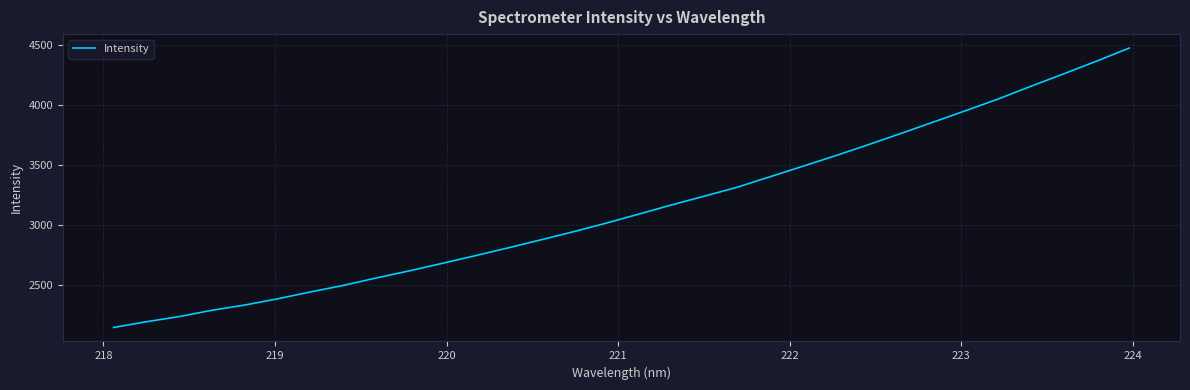

What is the greatest value displayed?

4471.5